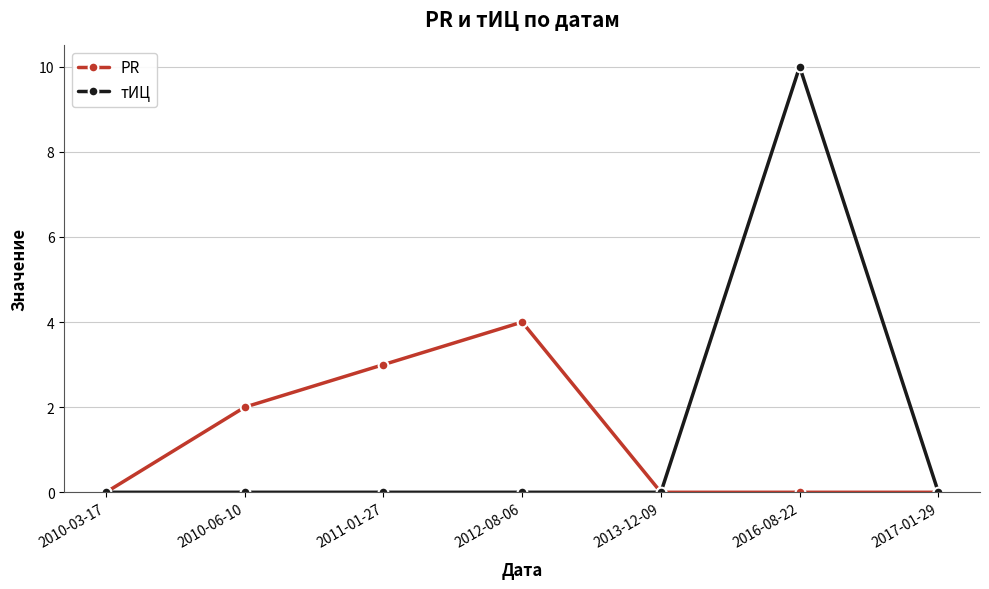

Which category has the highest value across all series?

2016-08-22